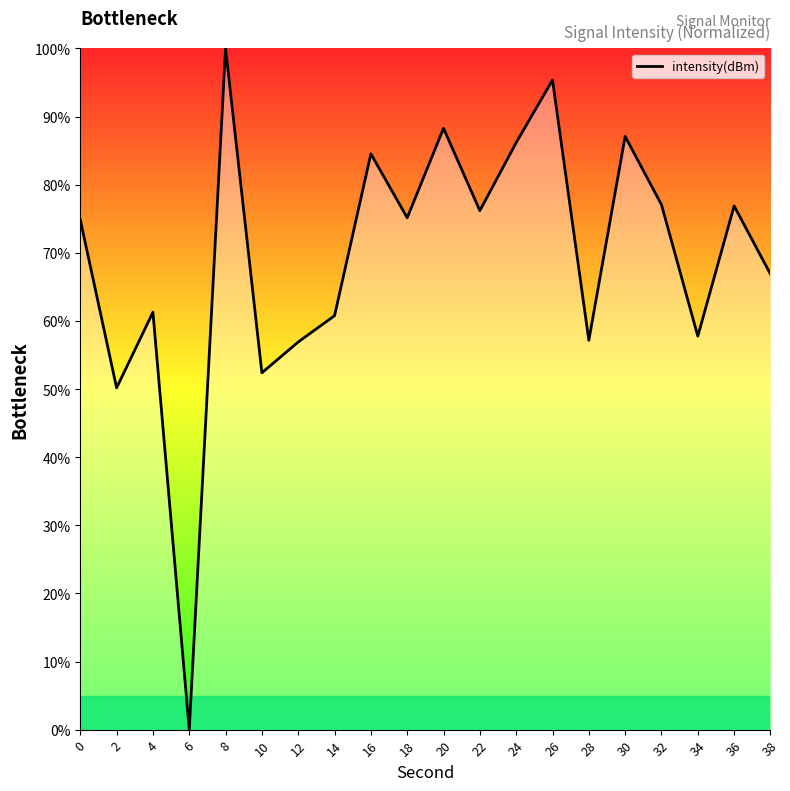

Where is the data nearest to the value 50?

2